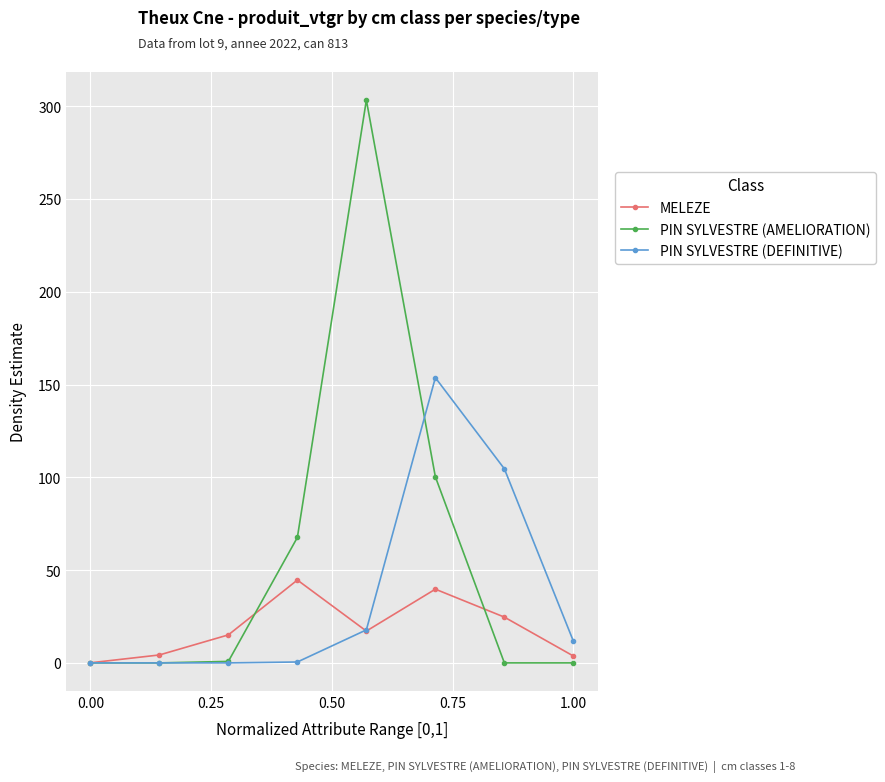

At how many categories does at least one series exceed 262?

1